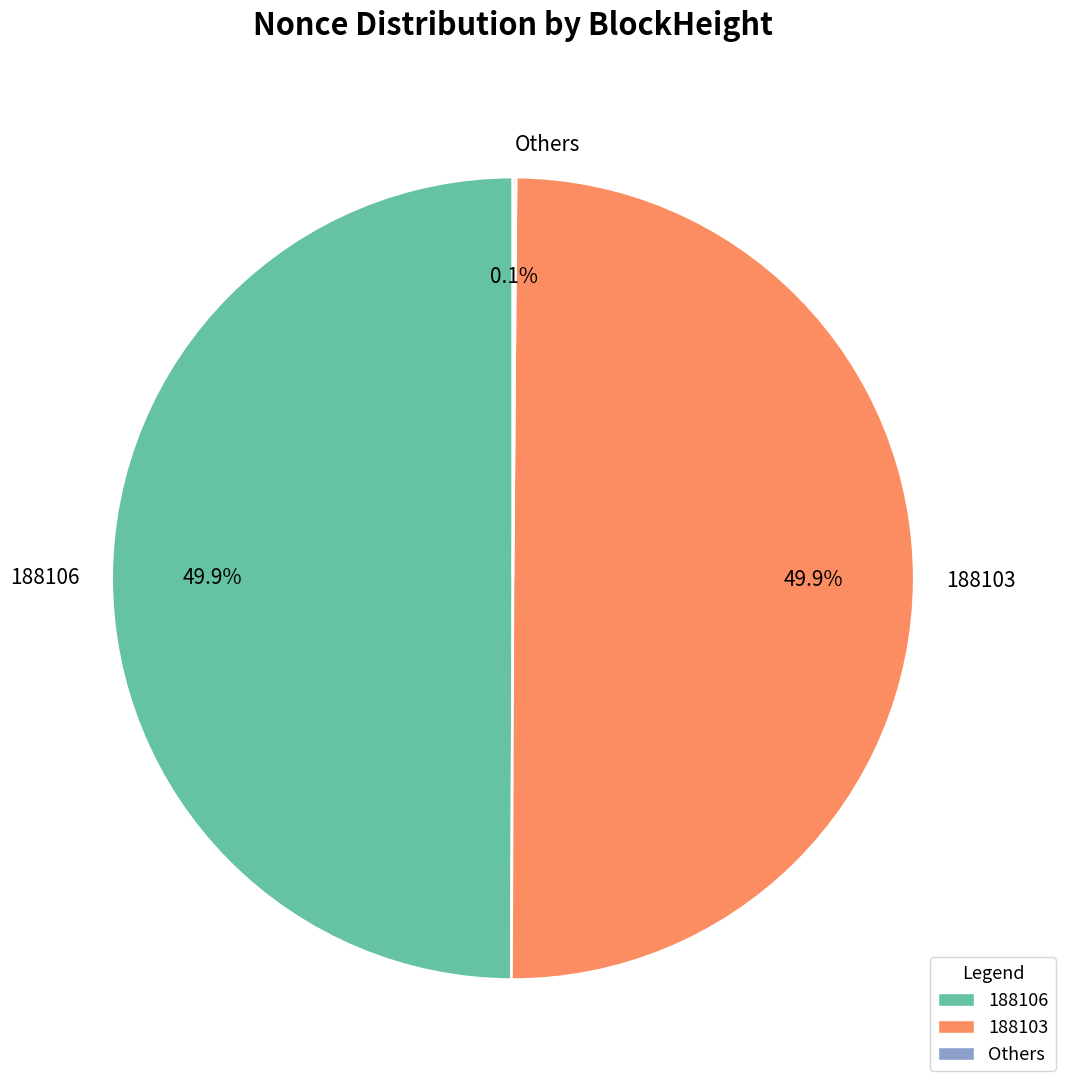

How much of the chart is everything except 188106?

50.1%